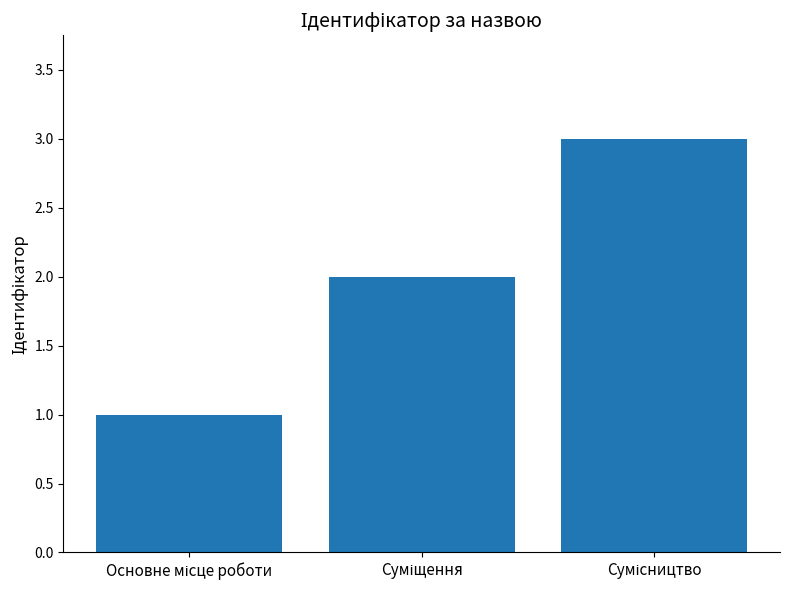

How many data points does each series have?

3